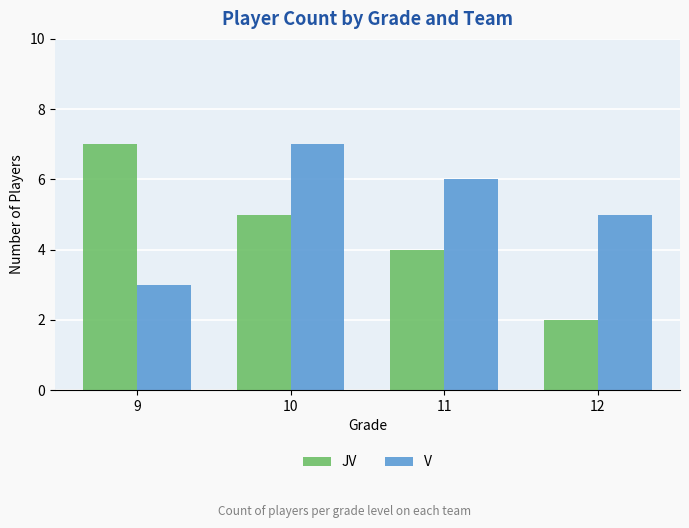

Reading left to right, extract all data points from this chart.

JV: 7	5	4	2
V: 3	7	6	5